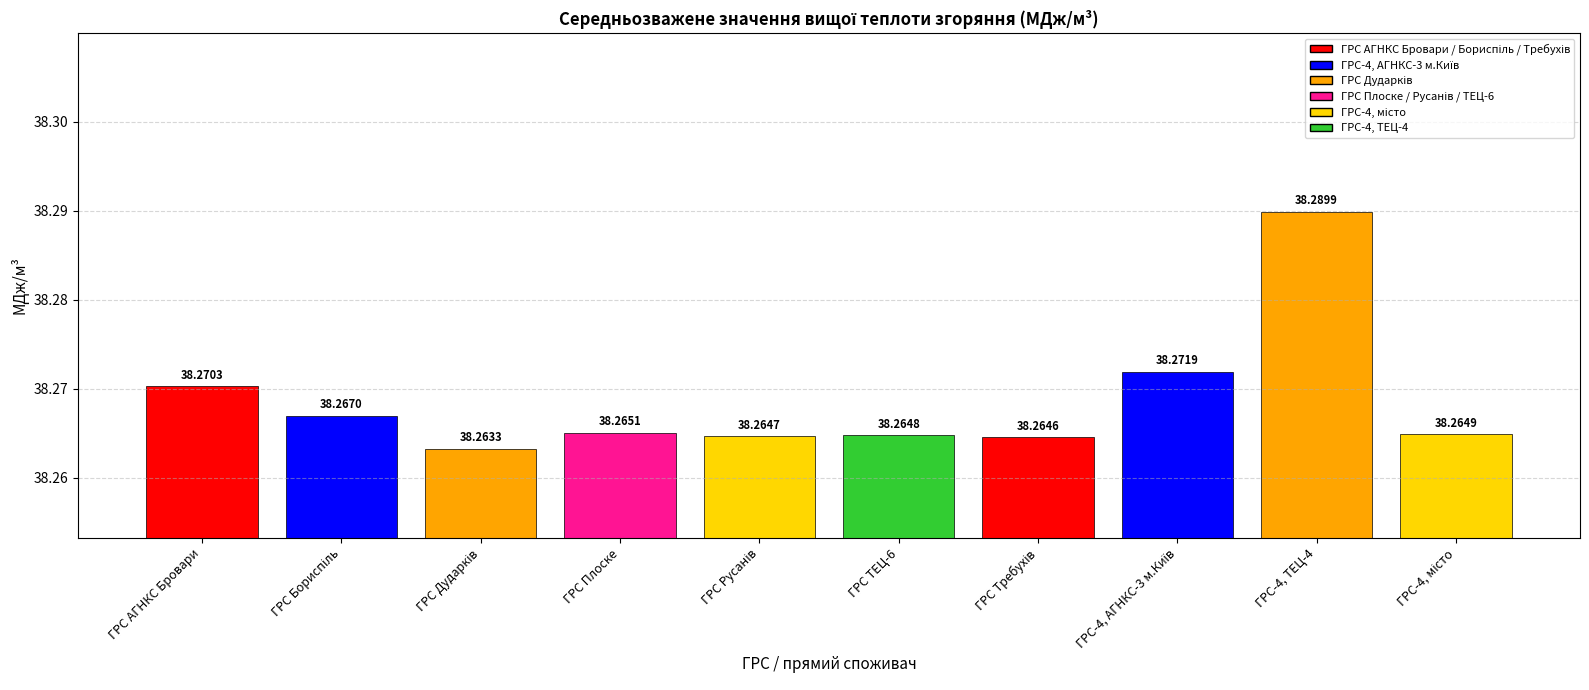

What is the maximum value shown in the chart?

38.3